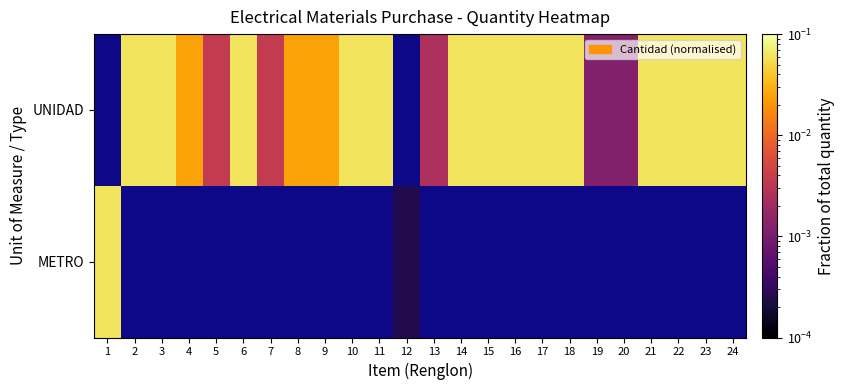

How many values in METRO are above zero?

2